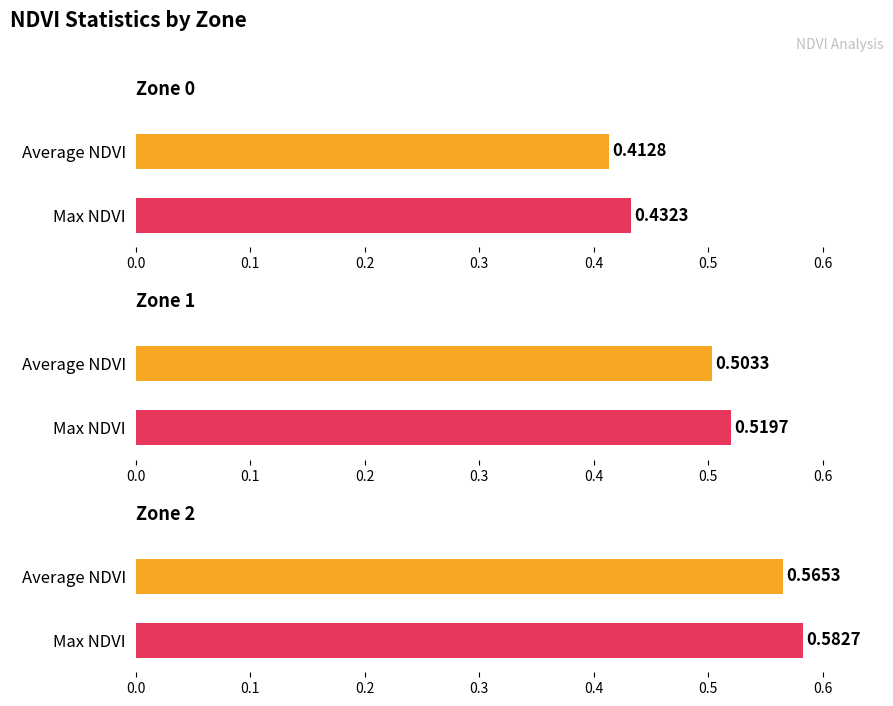

What is the sum of the Max NDVI values at Zone 1 and Zone 2?

1.1